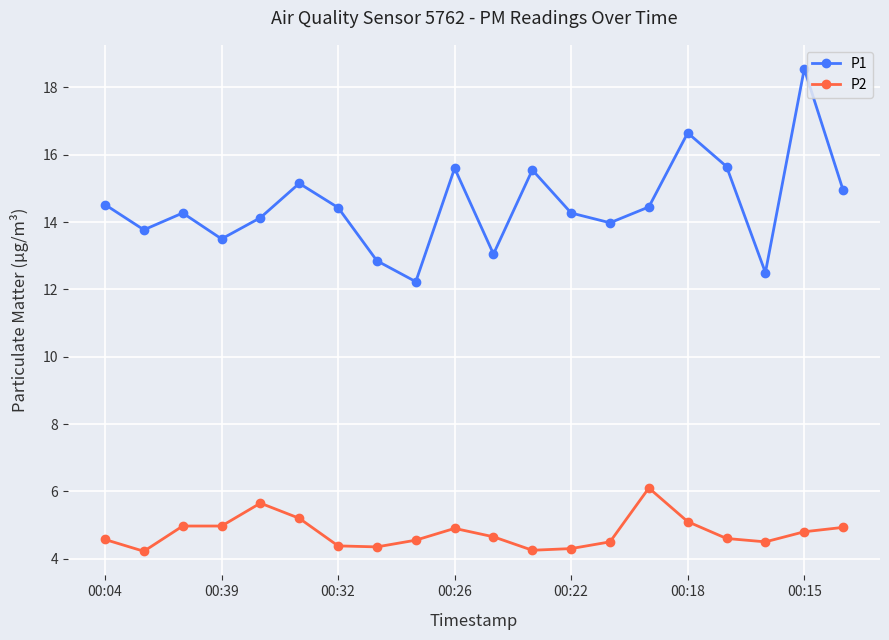

True or false: P2 and P1 cross at least once.

False